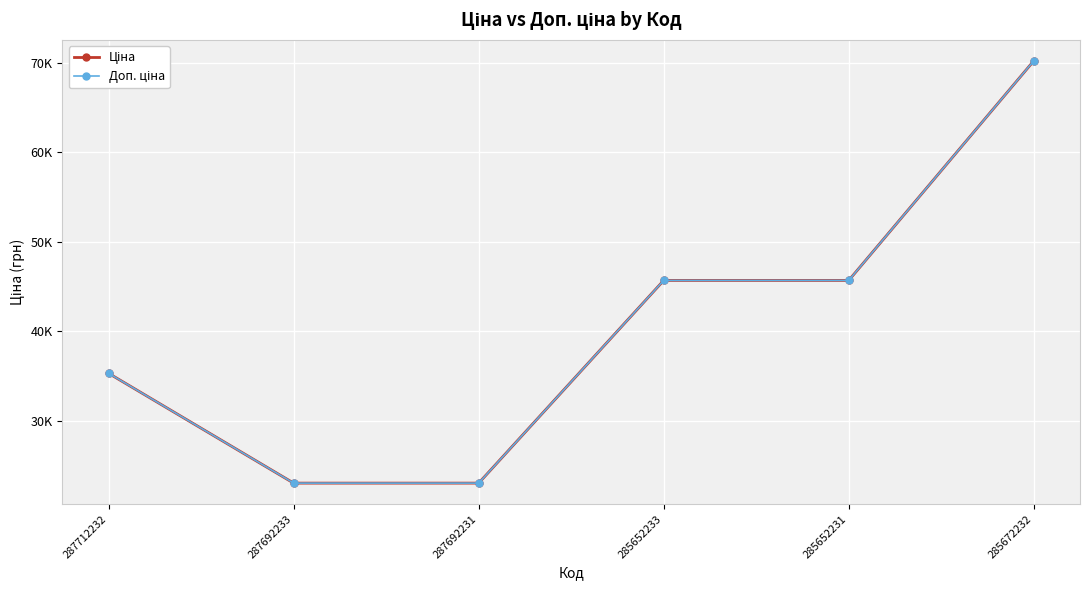

What is the total value across all series at 285672232?

140363.2